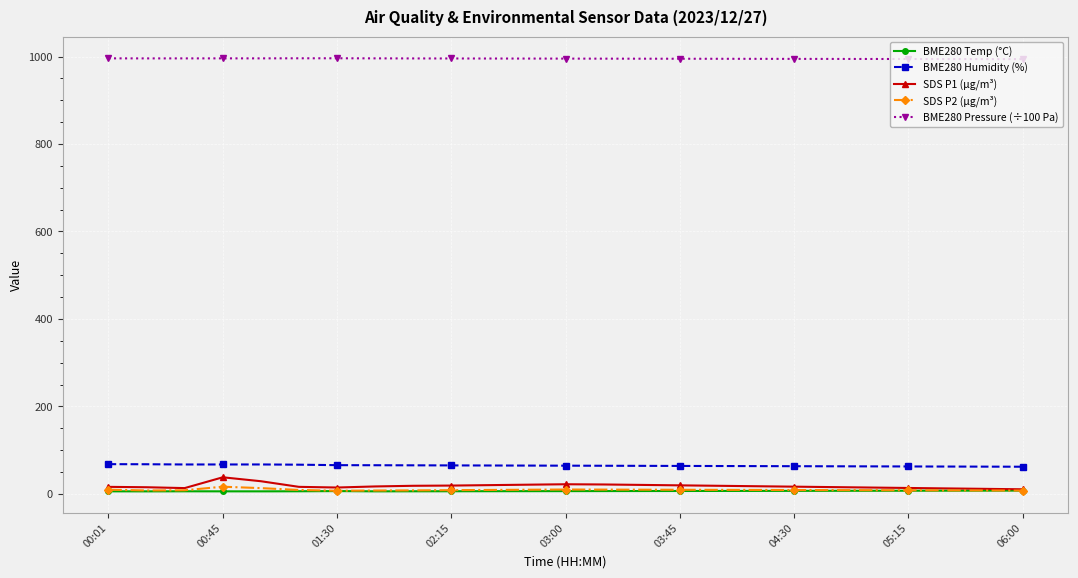

True or false: BME280 Temp (°C) has more than 0 points higher than both neighbors.

True